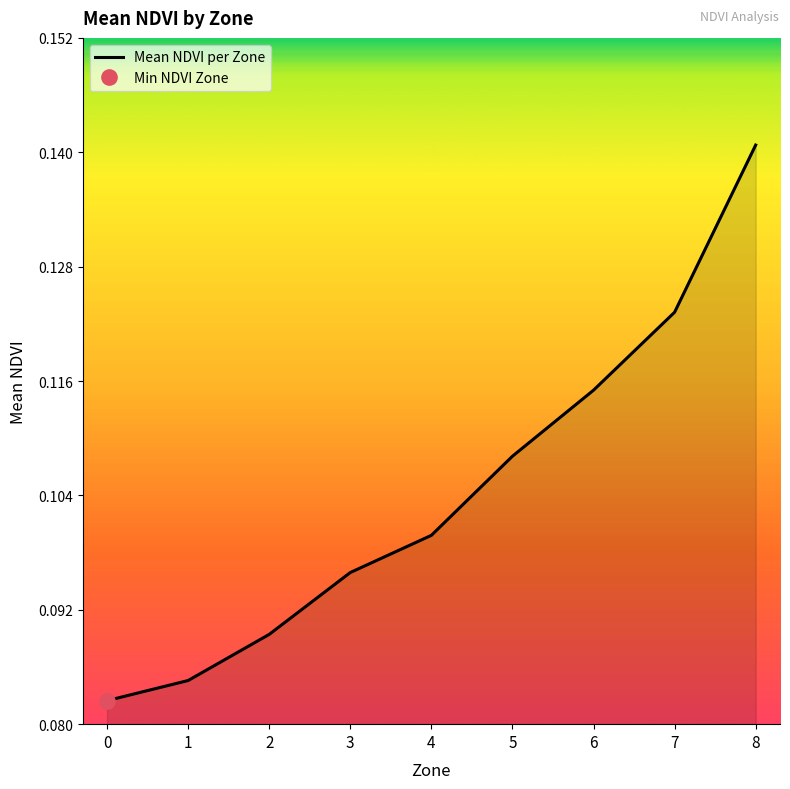

Is it true that the value at 6 is 0.2?

False